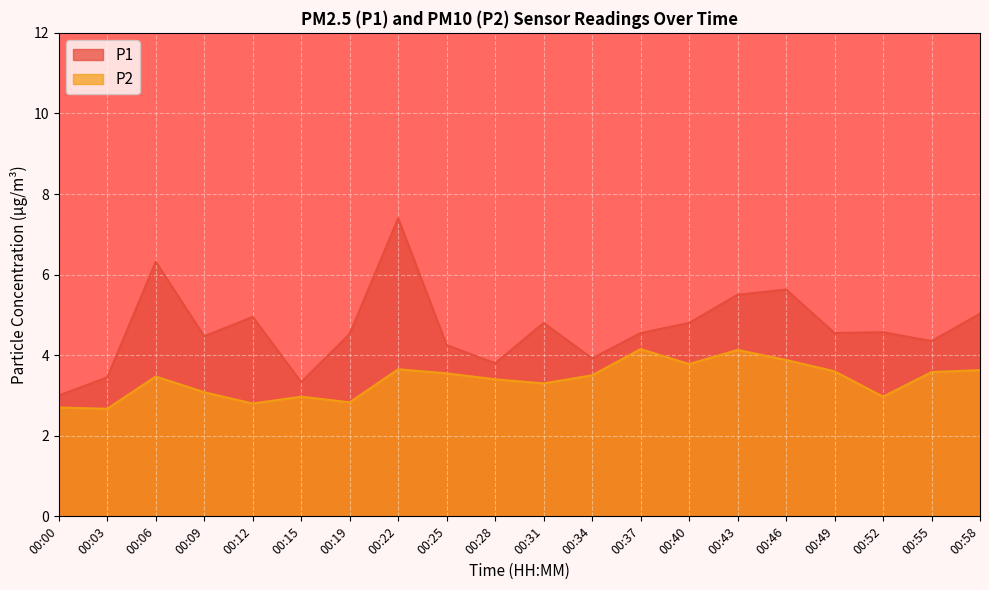

At 00:09, list the series in order from smallest to largest.

P2, P1